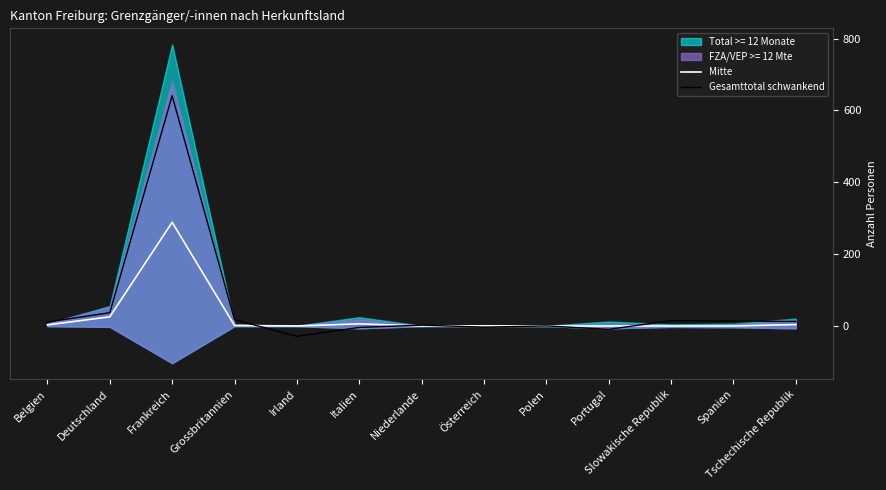

Is the value of Gesamttotal schwankend at Niederlande greater than the value of Mitte at Belgien?

No